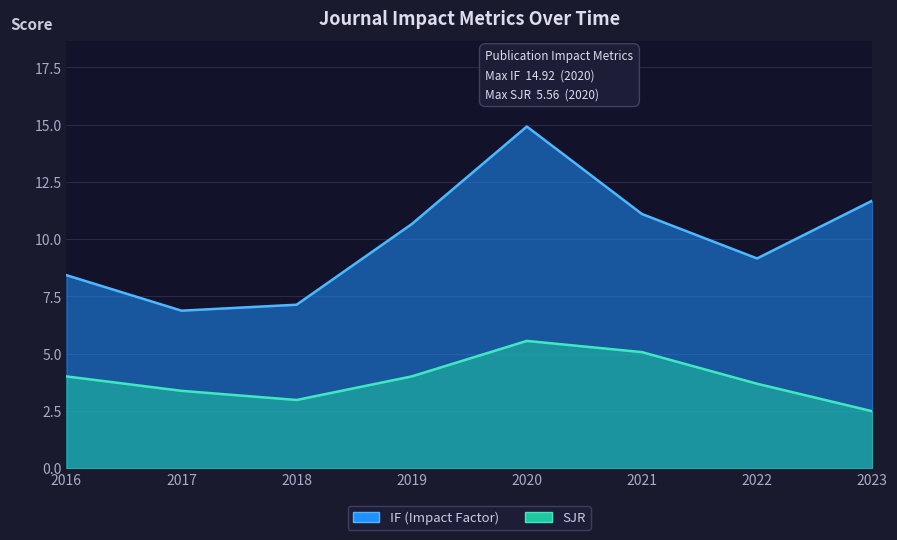

Is it true that SJR equals 3.7 at 2023?

False